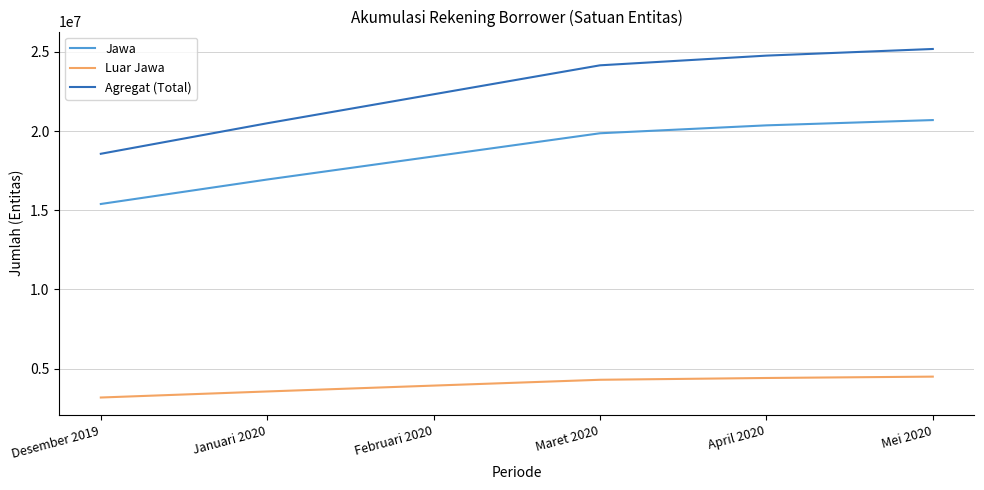

At which category is the sum across all series the highest?

Mei 2020